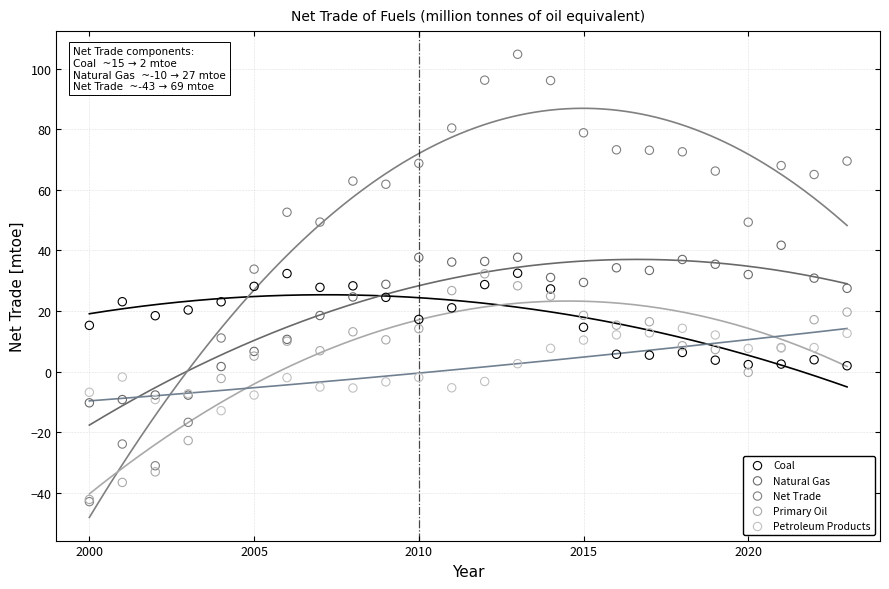

Which series contains the highest Y value?

Net Trade